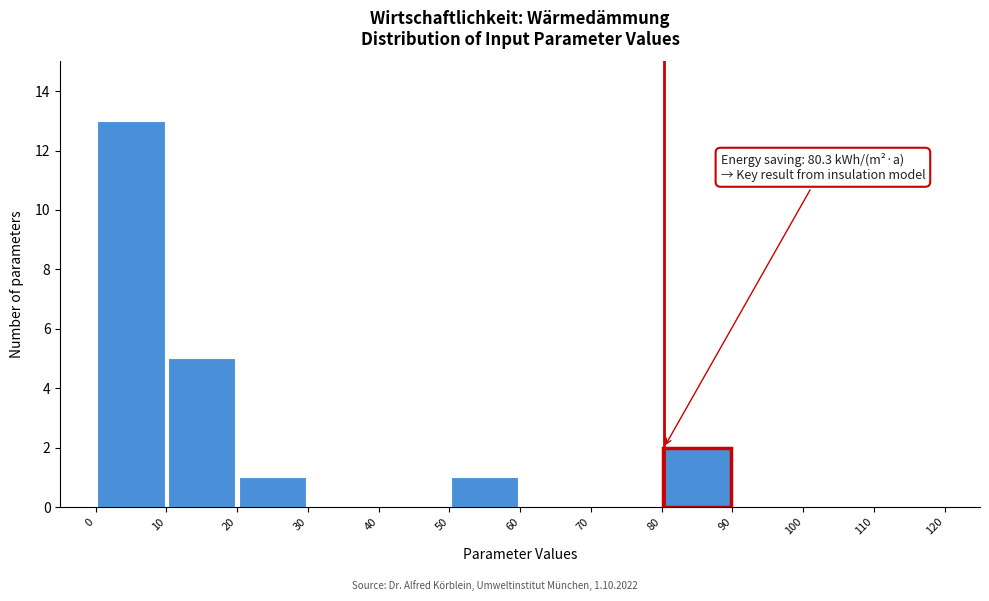

Which range on the x-axis has the tallest bar?

0 to 10